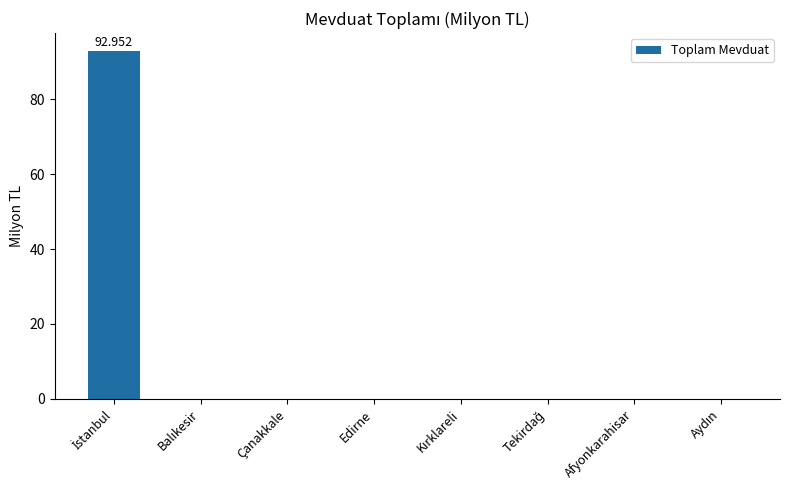

How many categories are shown in the chart?

8